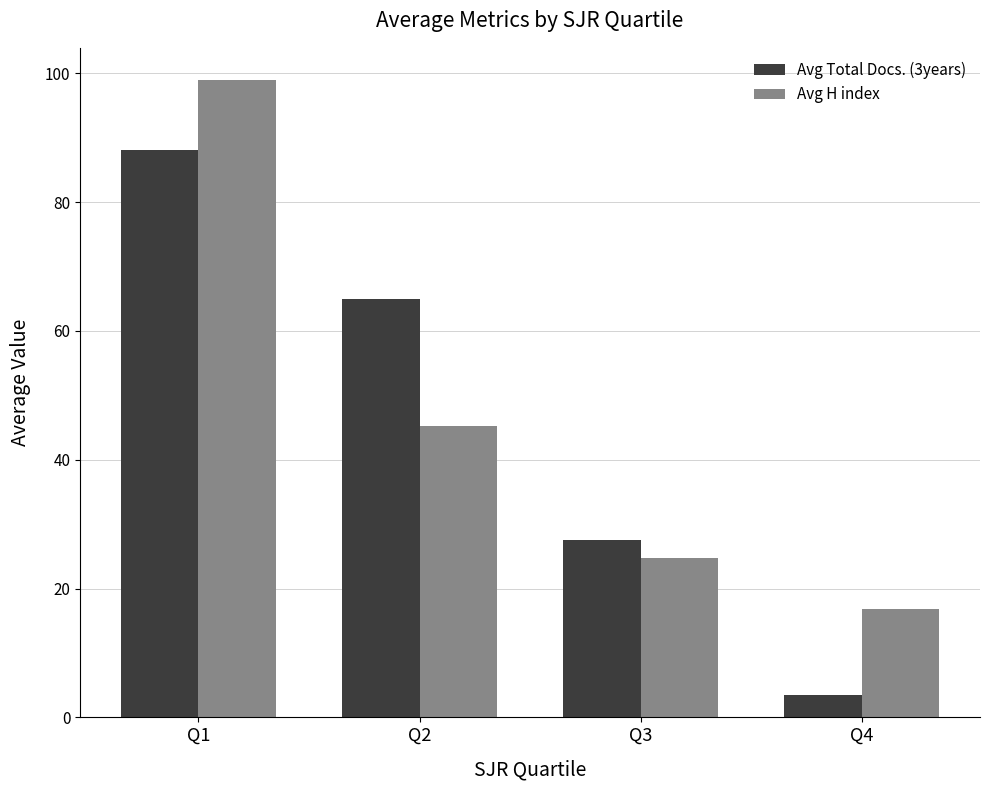

How many values in the Avg Total Docs. (3years) series exceed 64?

2